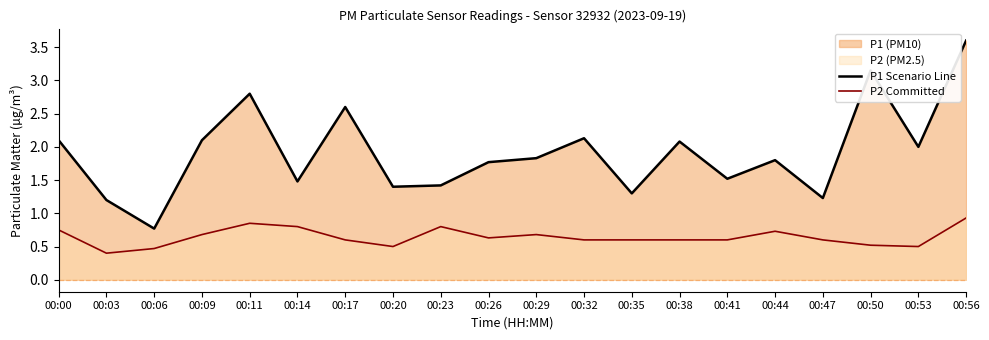

What is the average value of the P1 Scenario Line series?

1.9